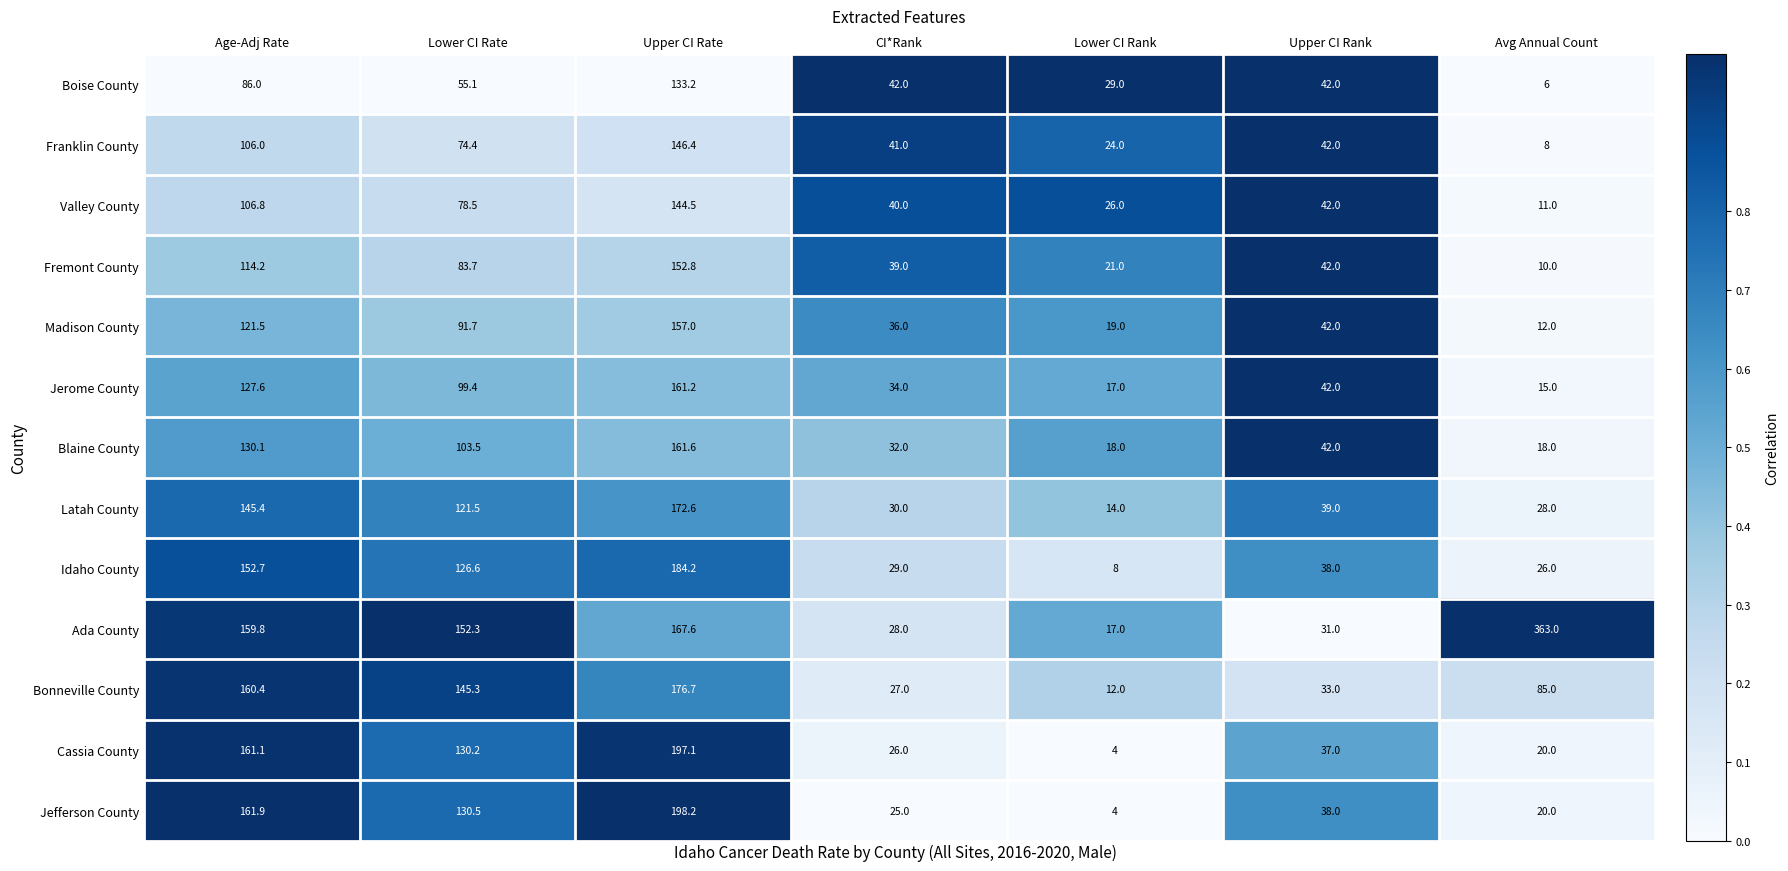

How many series are shown in this chart?

13